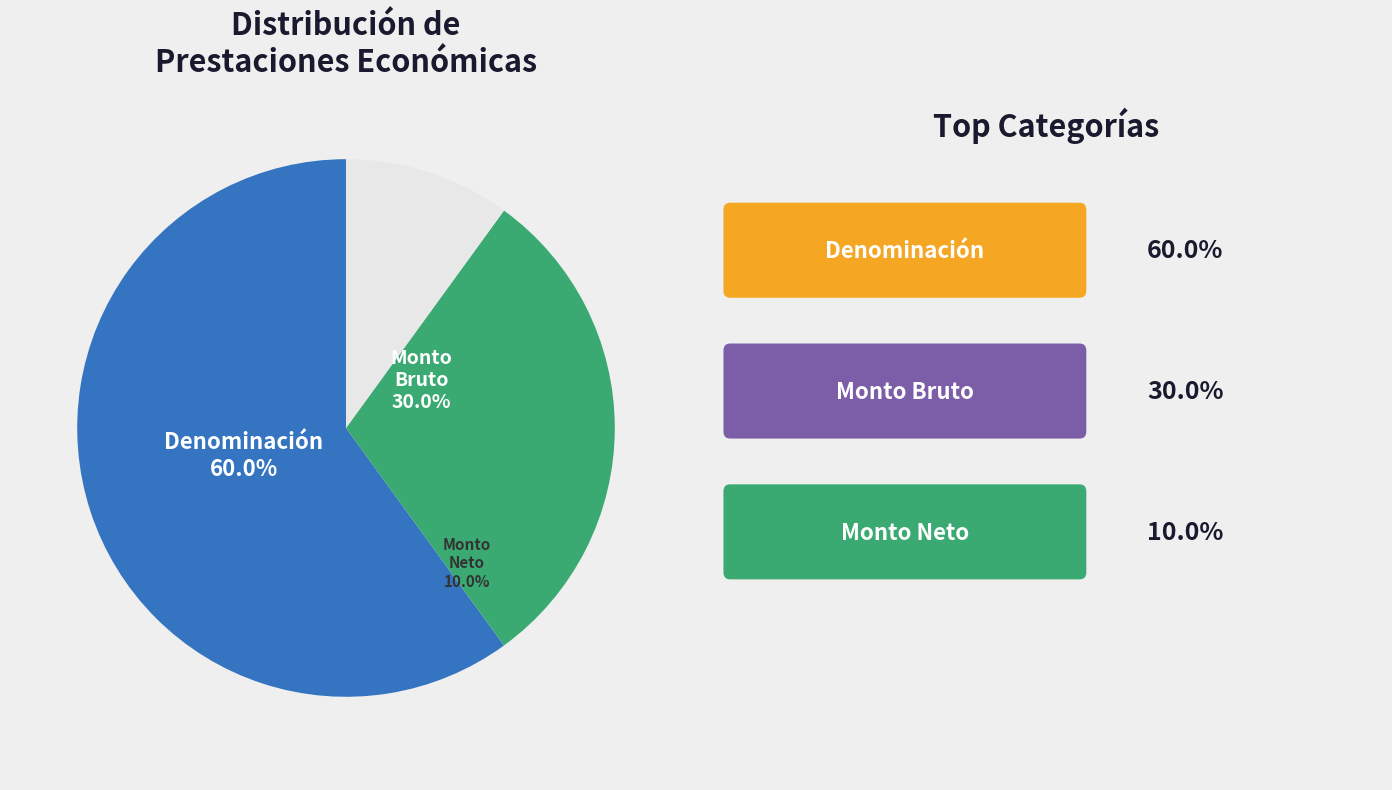

How much of the chart is everything except Denominación de las prestaciones económicas?

40.0%